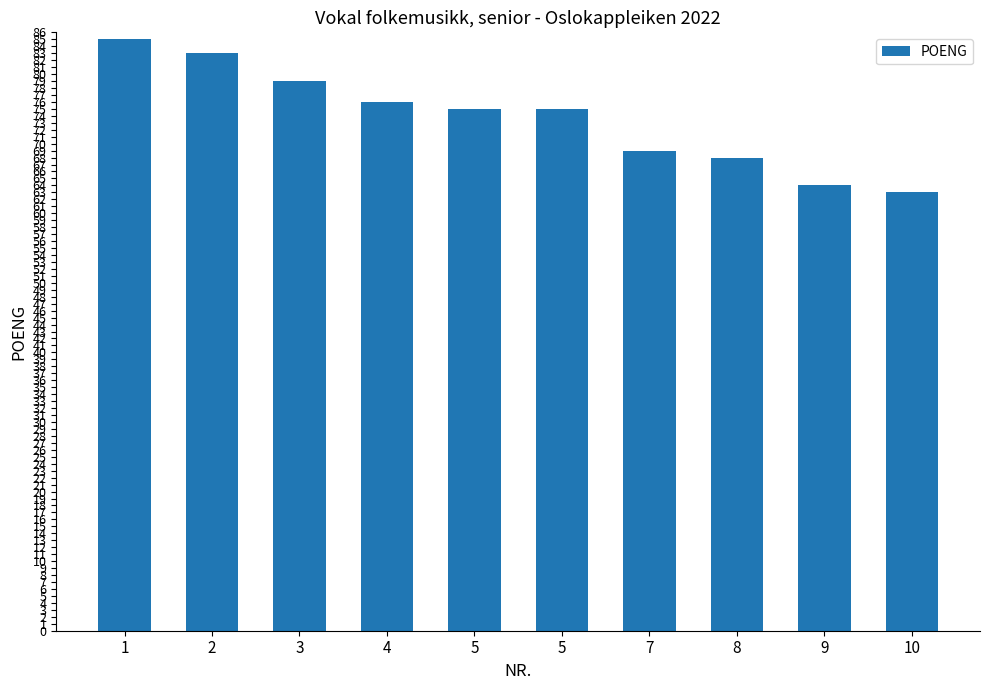

Does the chart contain stacked bars?

No